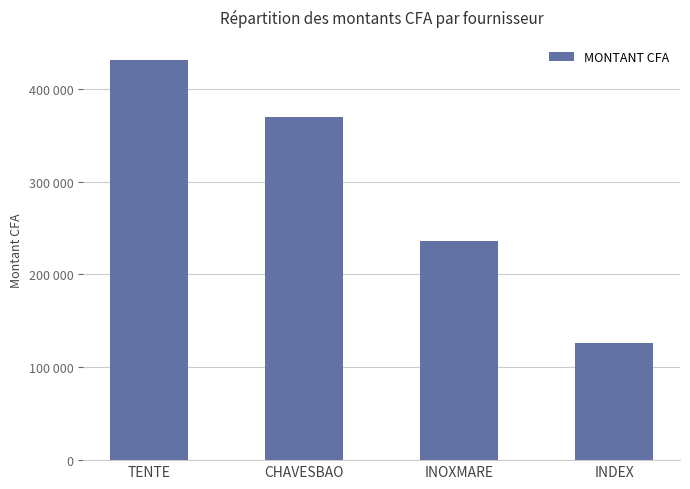

At which label is the value closest to 278565?

INOXMARE